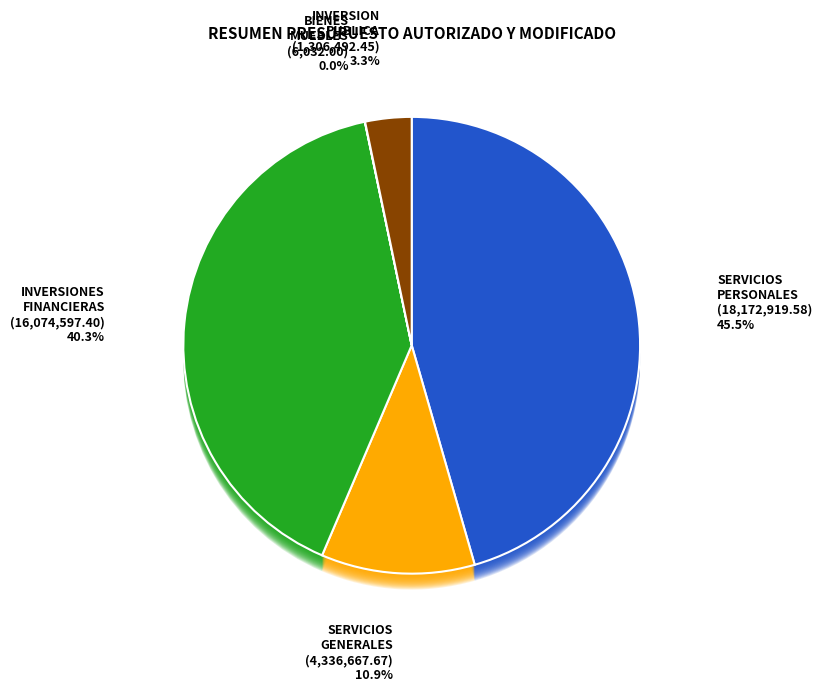

Does SERVICIOS GENERALES represent more than half of the total?

No